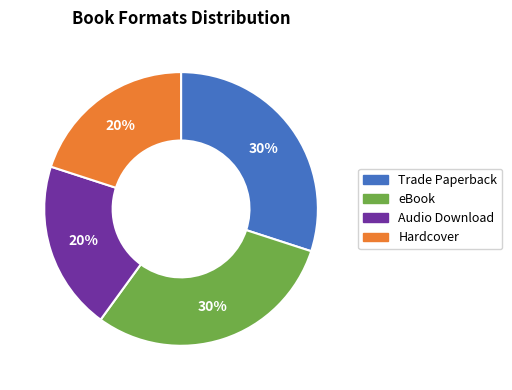

Approximately how many times larger is the value at eBook compared to Hardcover?

1.5